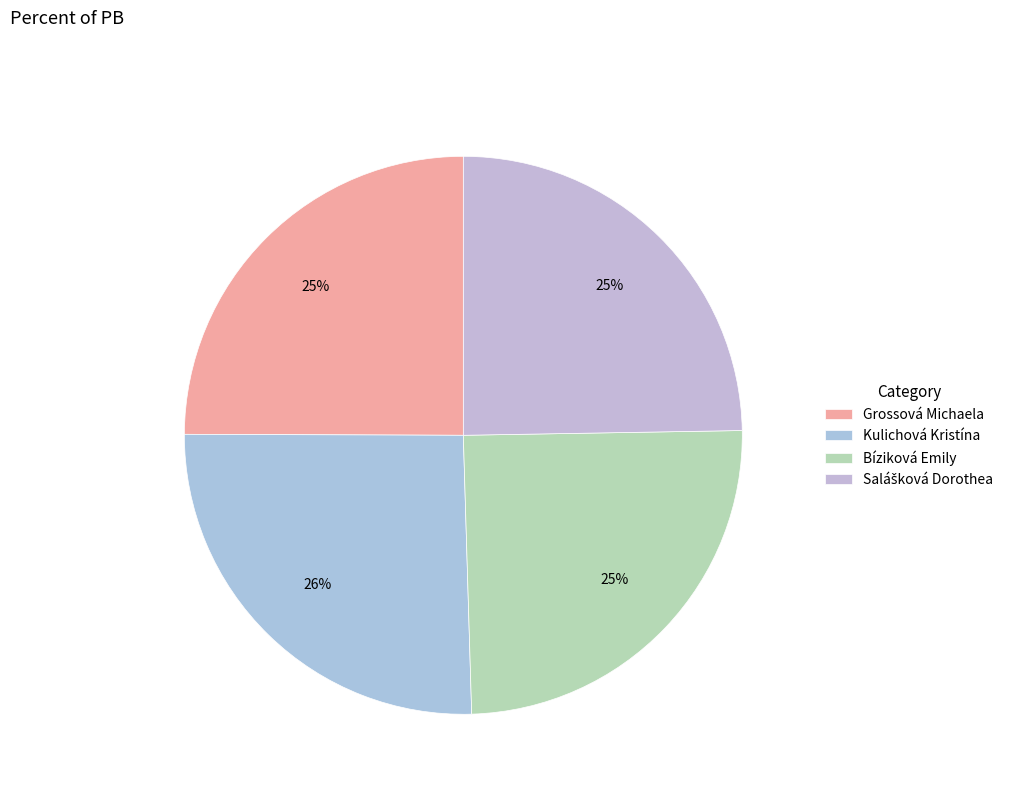

What is the ratio of the value at Grossová Michaela to the value at Kulichová Kristína?

1.0